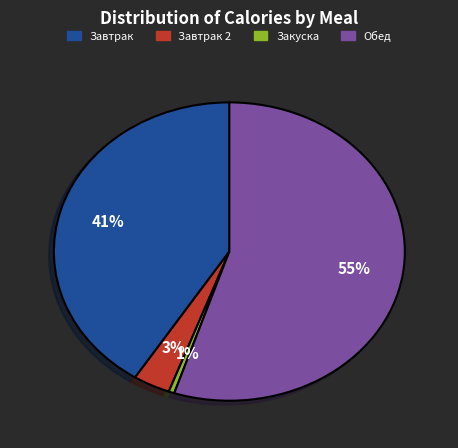

To the nearest percent, what is the average slice percentage?

25%